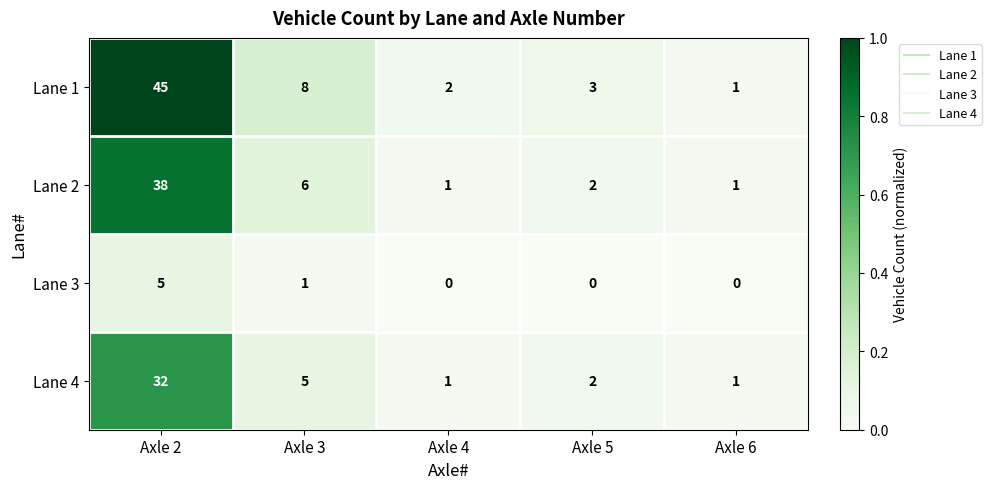

Which series has the largest total across all categories?

Lane 1